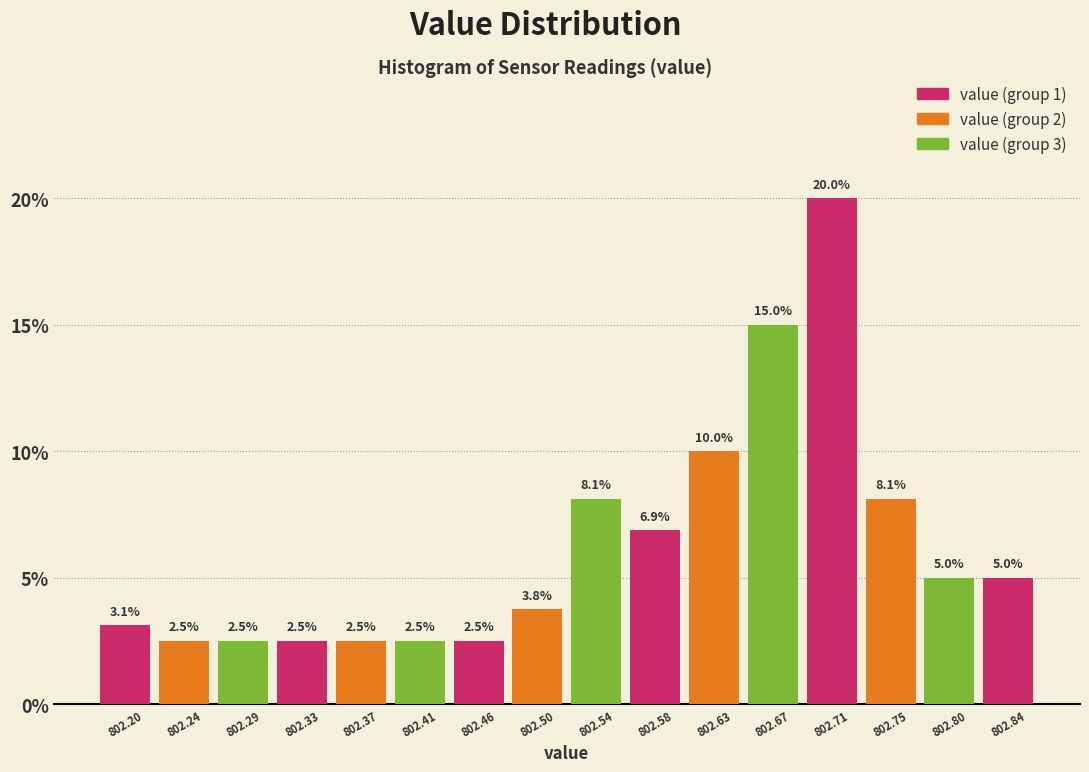

Reading left to right, list every bar in this chart as the range it spans on the x-axis followed by its height. The bar edges are not printed on the chart, so give them approximately, as read against the axis.

802.180 to 802.225: 3.1
802.225 to 802.265: 2.5
802.265 to 802.310: 2.5
802.310 to 802.350: 2.5
802.350 to 802.395: 2.5
802.395 to 802.435: 2.5
802.435 to 802.480: 2.5
802.480 to 802.520: 3.8
802.520 to 802.565: 8.1
802.565 to 802.605: 6.9
802.605 to 802.650: 10.0
802.650 to 802.690: 15.0
802.690 to 802.735: 20.0
802.735 to 802.775: 8.1
802.775 to 802.820: 5.0
802.820 to 802.860: 5.0